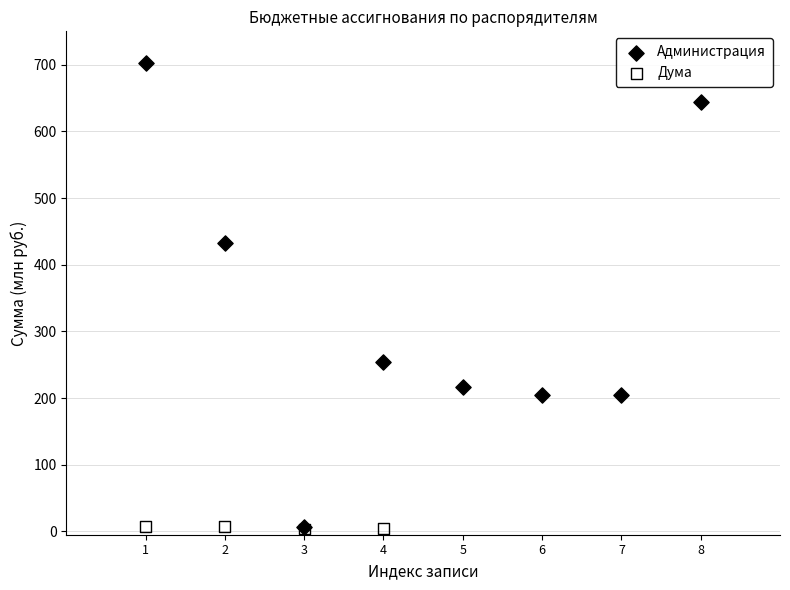

Which series has the largest Y range (max minus min)?

Администрация